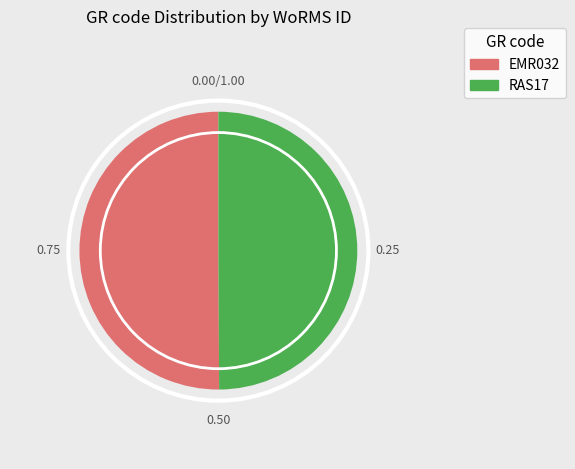

How many slices are in this pie chart?

2